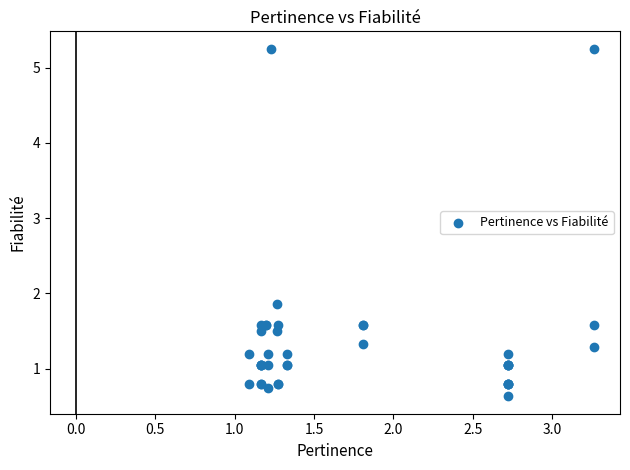

What Y value in the scatter plot is closest to 2?

1.9